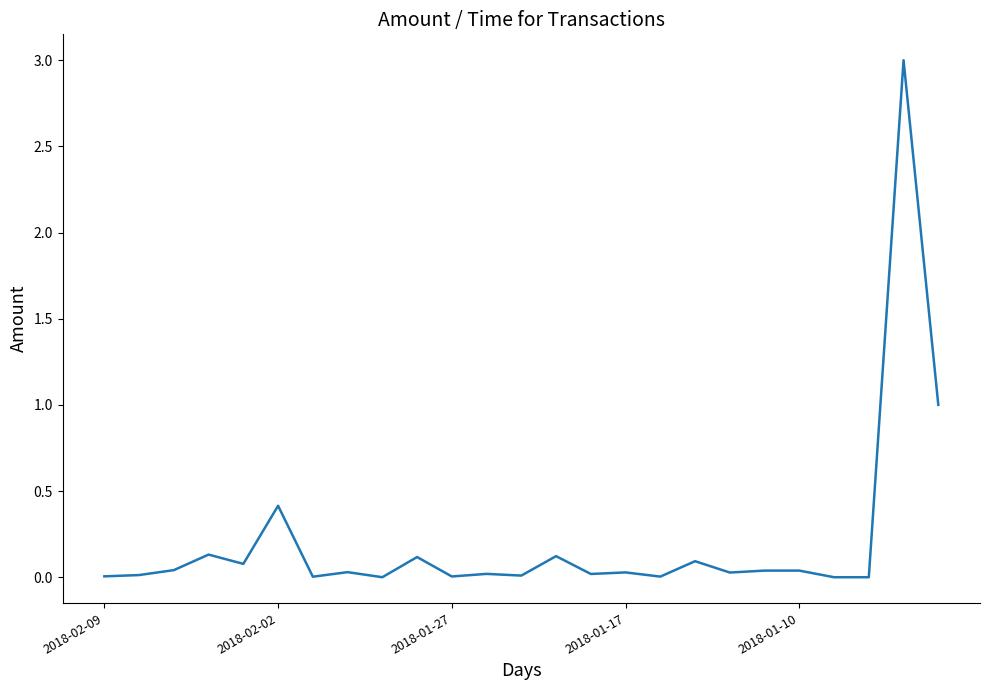

What is the average value?

0.2